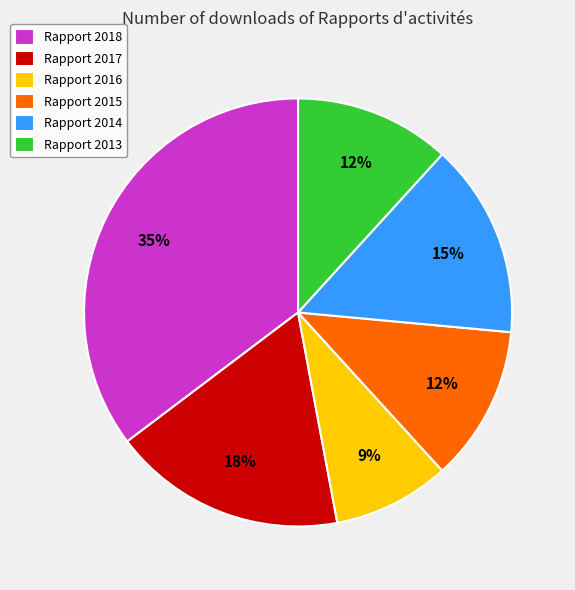

Is there a majority slice in this chart?

No